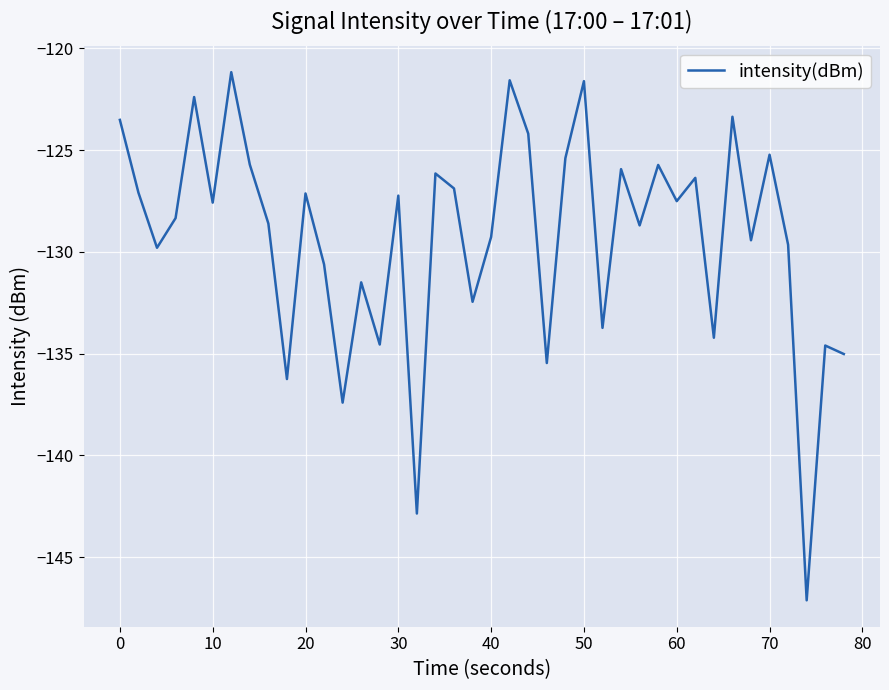

How many lines are shown in the chart?

1